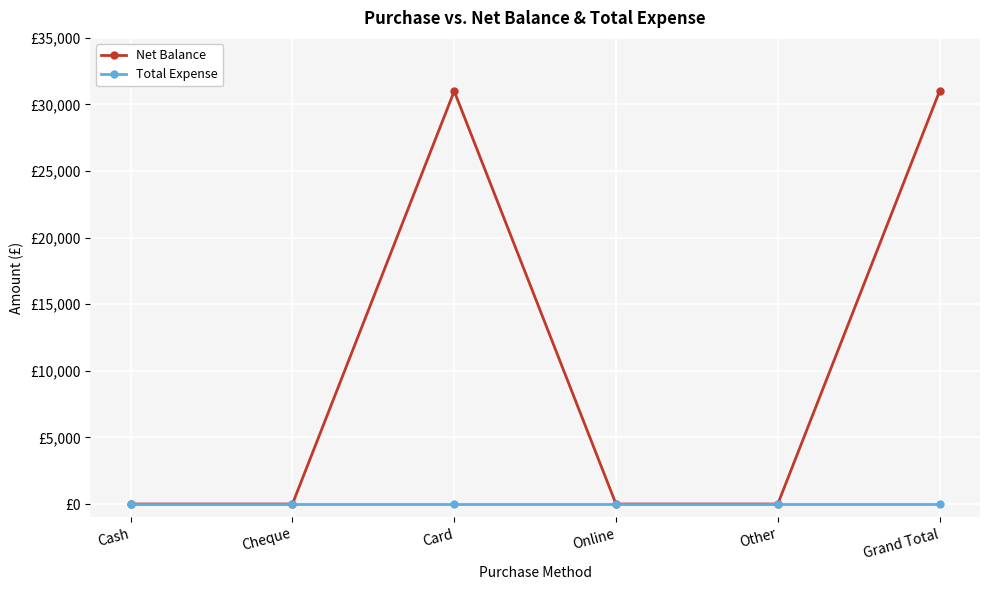

What are all the series names shown in the legend?

Net Balance, Total Expense